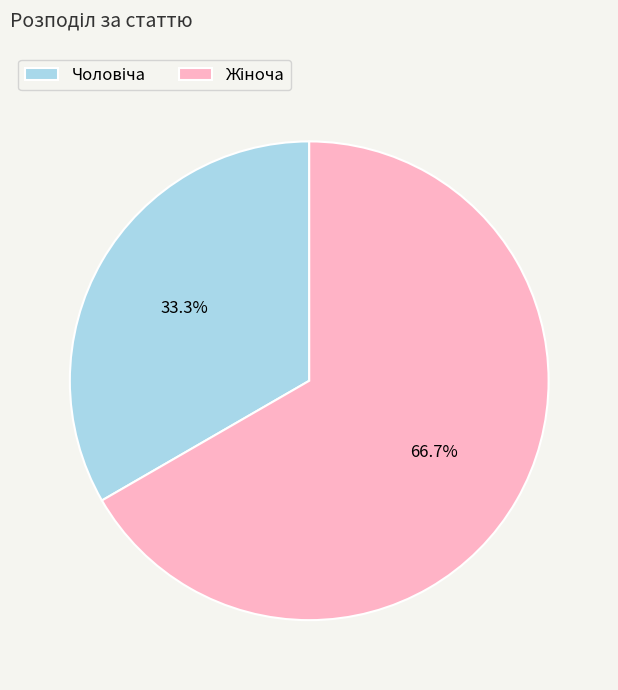

Is there a majority slice in this chart?

Yes